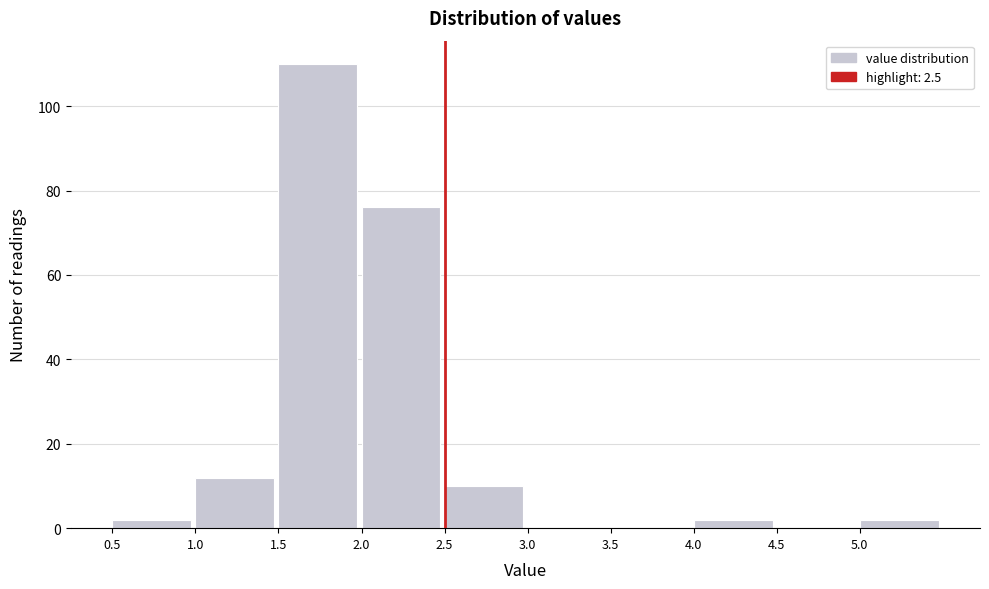

Reading left to right, transcribe this chart: for each bar, give the range it covers on the x-axis and its height. The values are not printed on the chart, so give them approximately, as read against the axis.

0.5 to 1.0: 2
1.0 to 1.5: 12
1.5 to 2.0: 110
2.0 to 2.5: 76
2.5 to 3.0: 10
3.0 to 3.5: 0
3.5 to 4.0: 0
4.0 to 4.5: 2
4.5 to 5.0: 0
5.0 to 5.5: 2